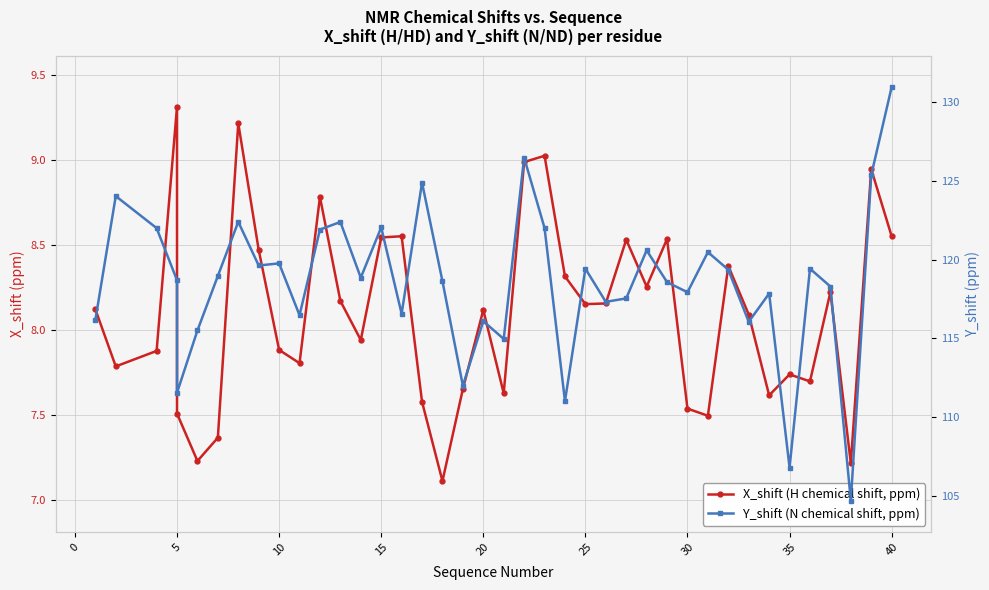

List the series in order of their overall mean, highest first.

Y_shift (N chemical shift, ppm), X_shift (H chemical shift, ppm)